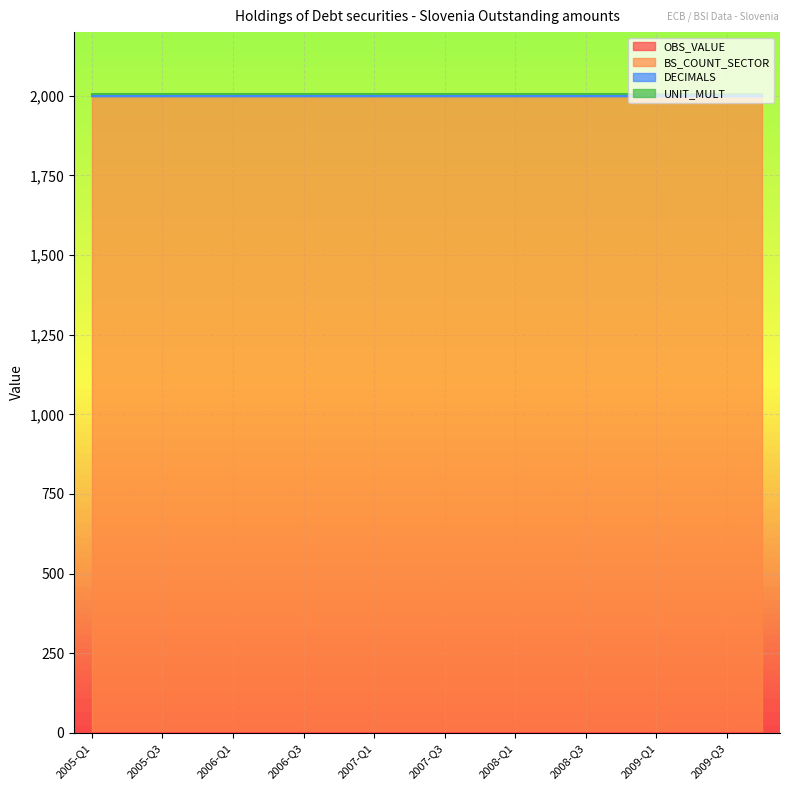

Which series has the widest spread of values?

OBS_VALUE